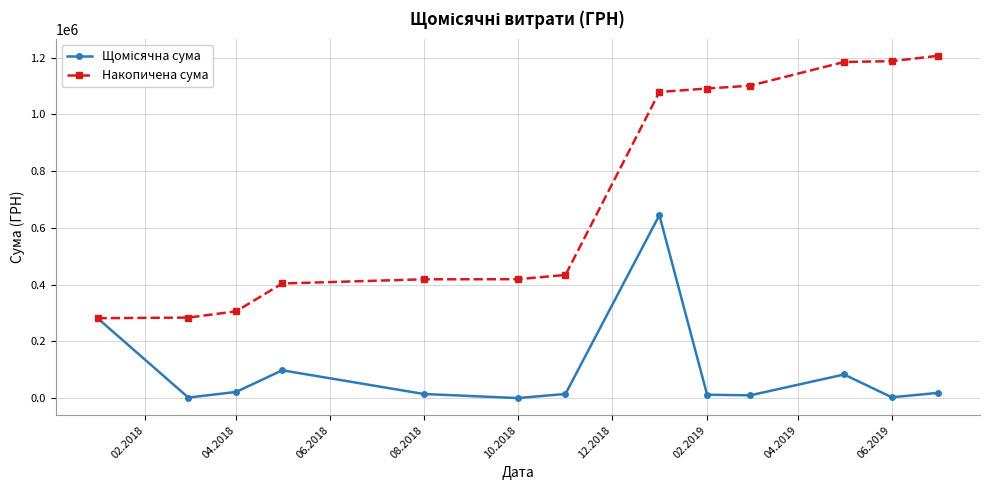

Does the chart have visible grid lines?

Yes